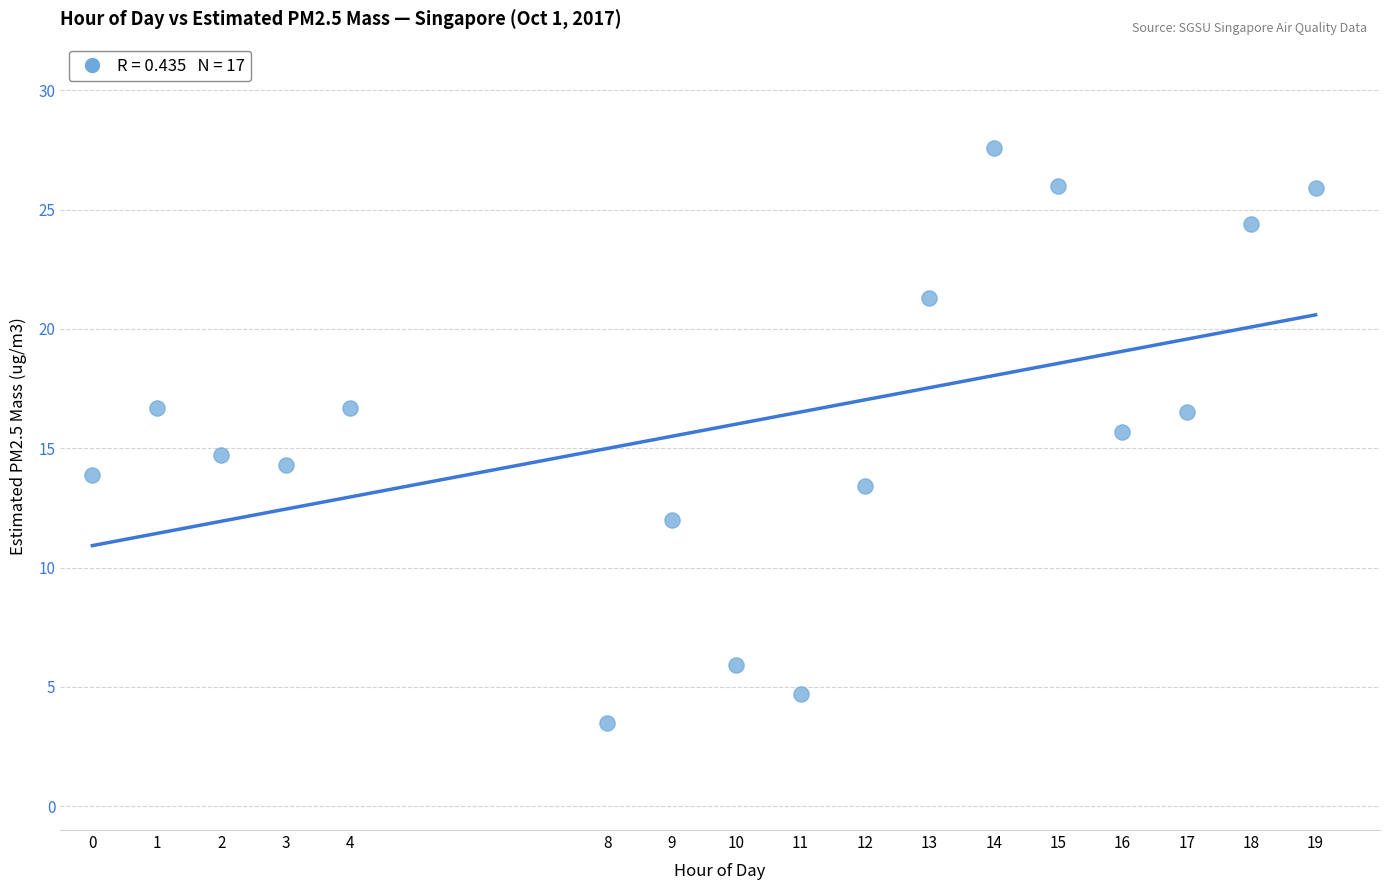

What is the range of Y values (max minus min)?

24.1